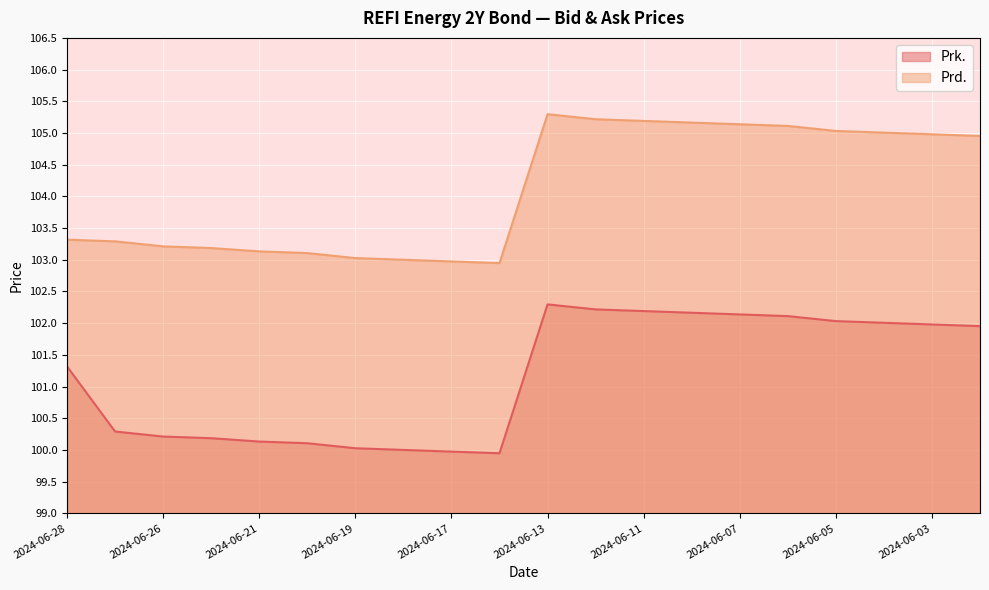

What is the highest value of the Prk. series?

102.3